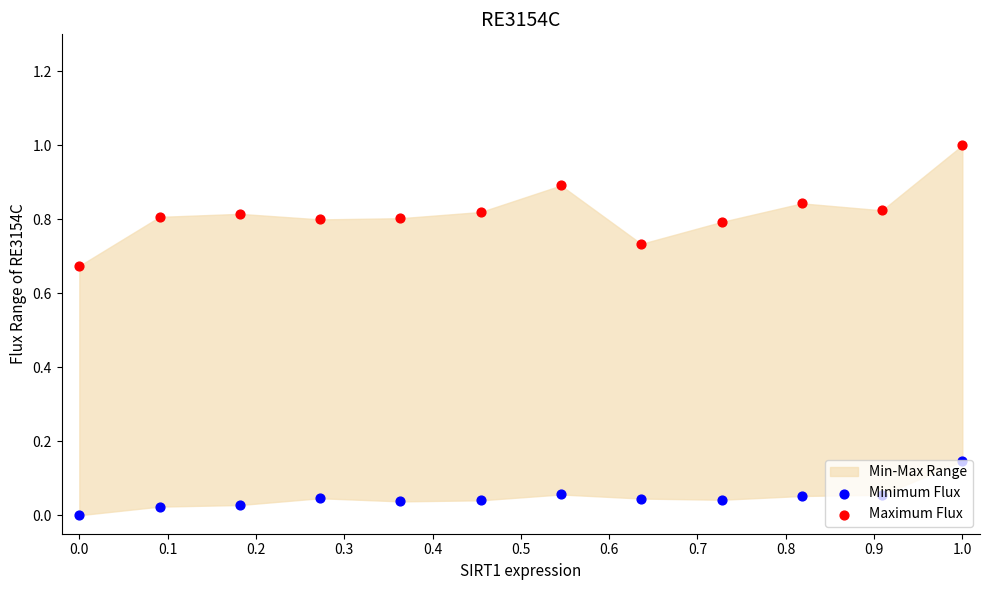

Which series contains the lowest Y value?

Minimum Flux